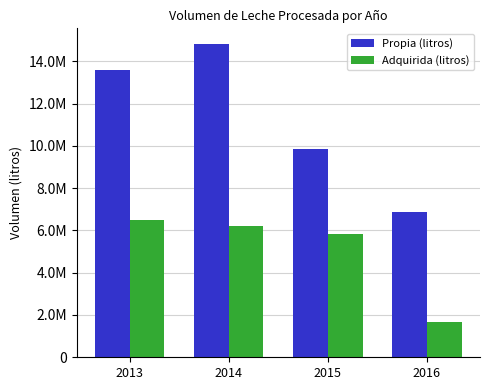

Does the chart contain any negative values?

No